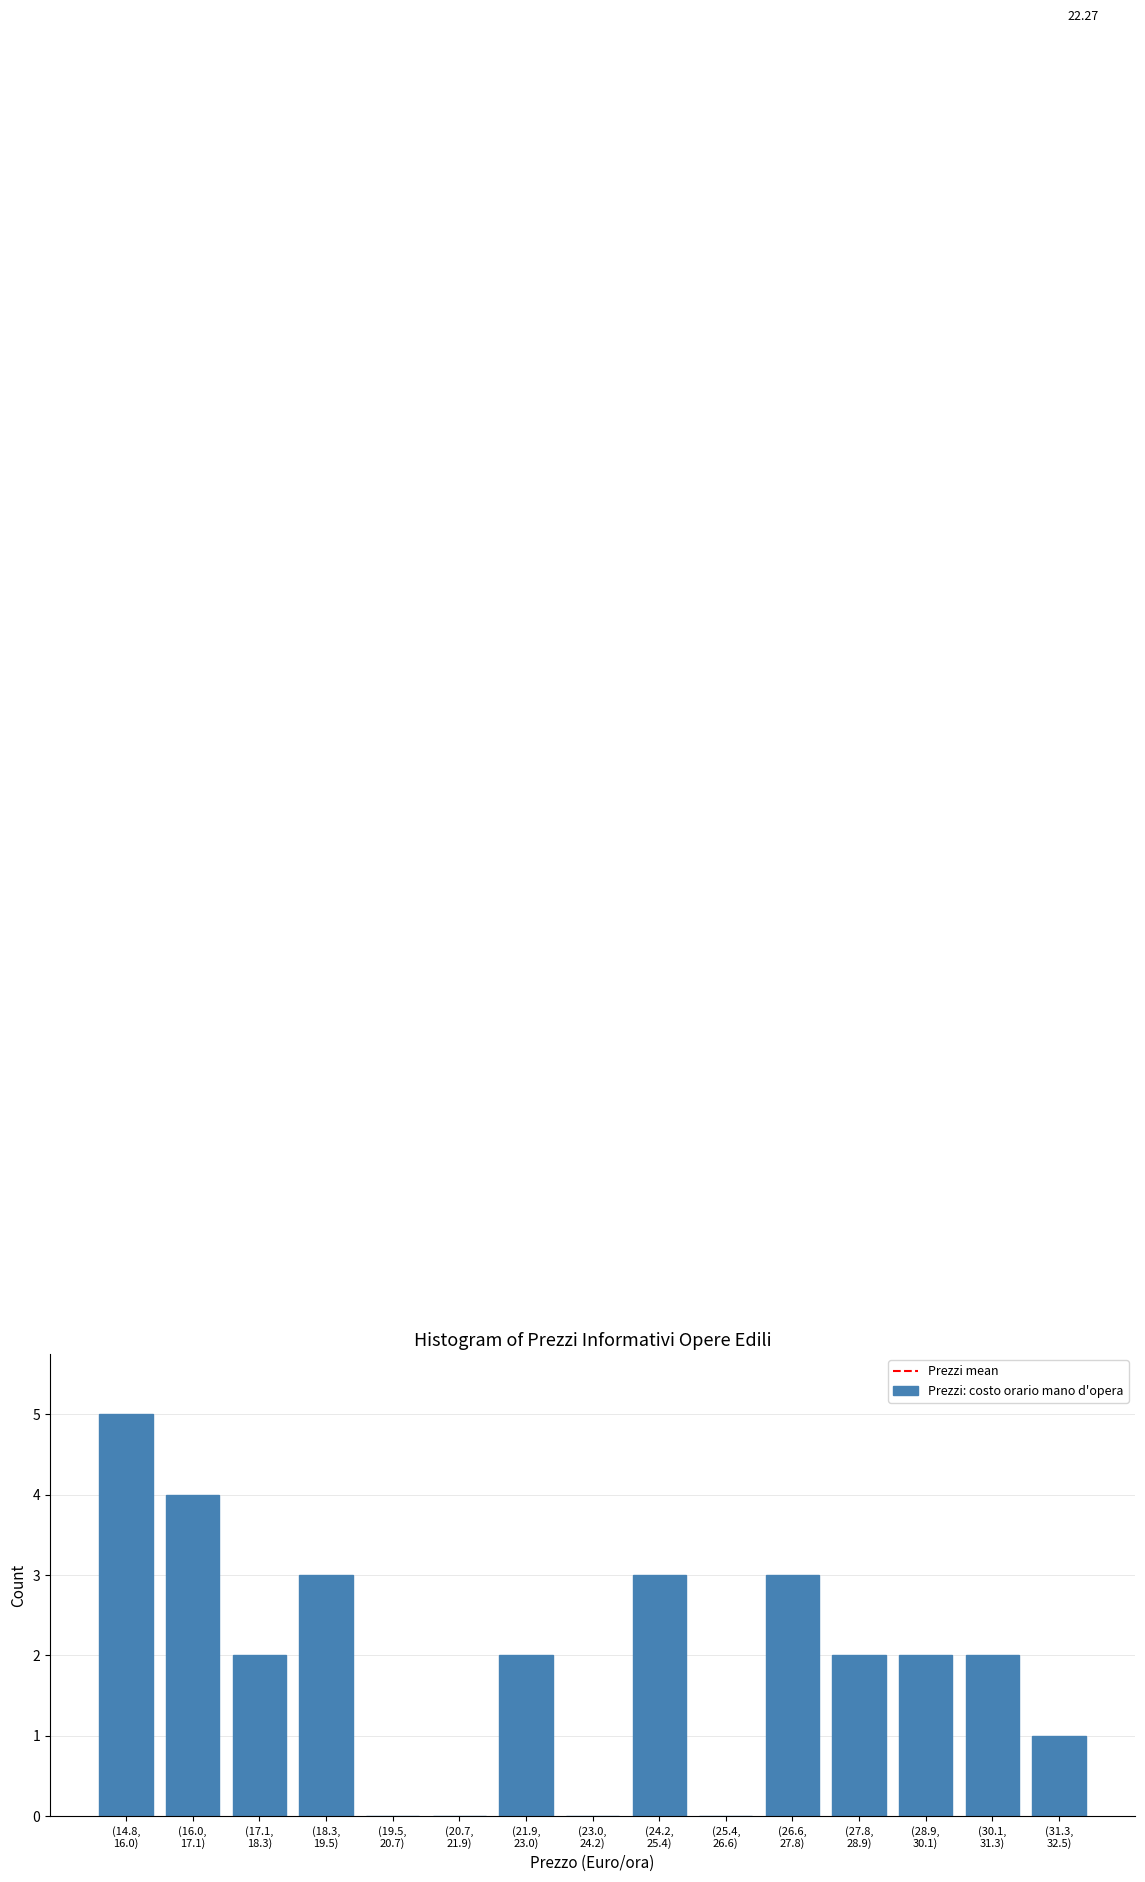

What is the sum of all values?

29